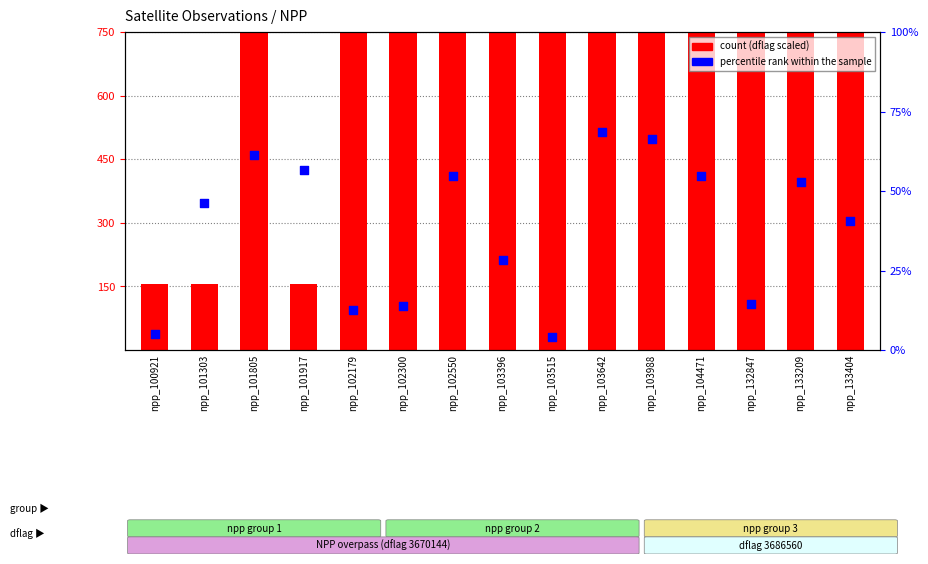

At how many categories does at least one series exceed 232?

12